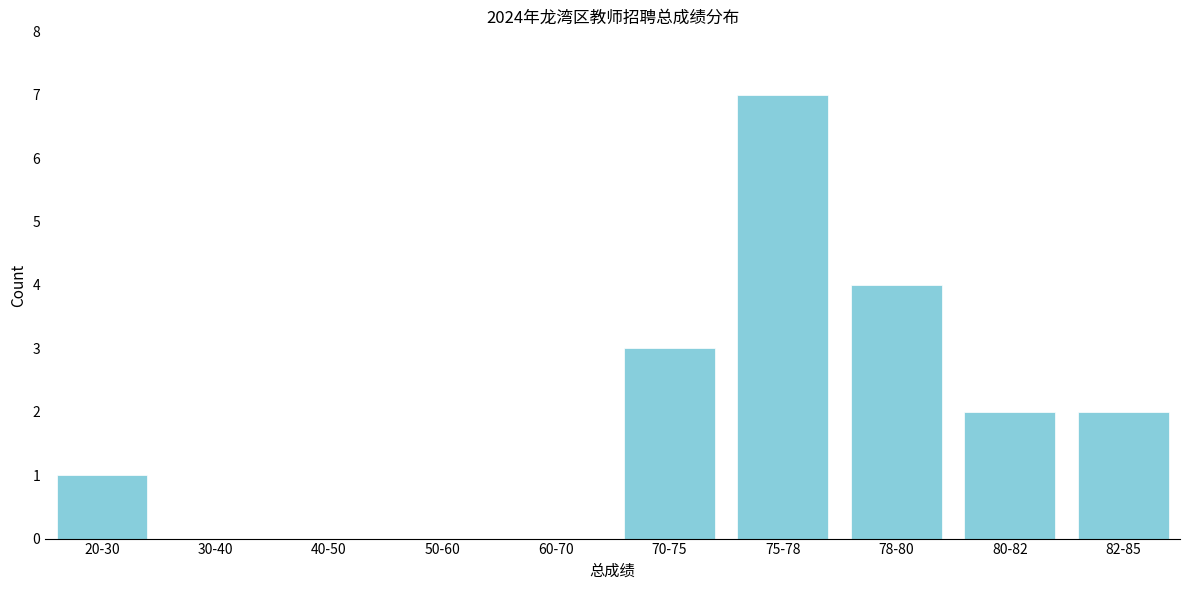

Reading left to right, what are all the values shown in this chart?

20-30=1	30-40=0	40-50=0	50-60=0	60-70=0	70-75=3	75-78=7	78-80=4	80-82=2	82-85=2